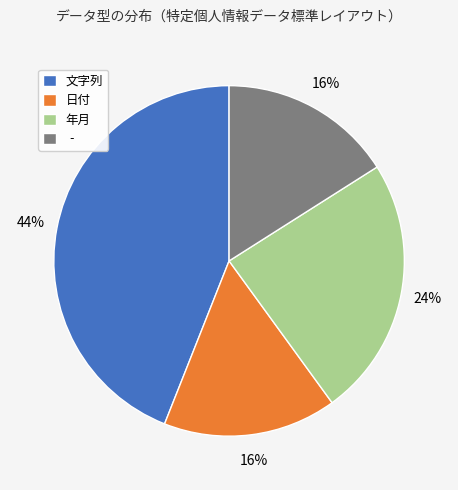

To the nearest percent, what is the average slice percentage?

25%